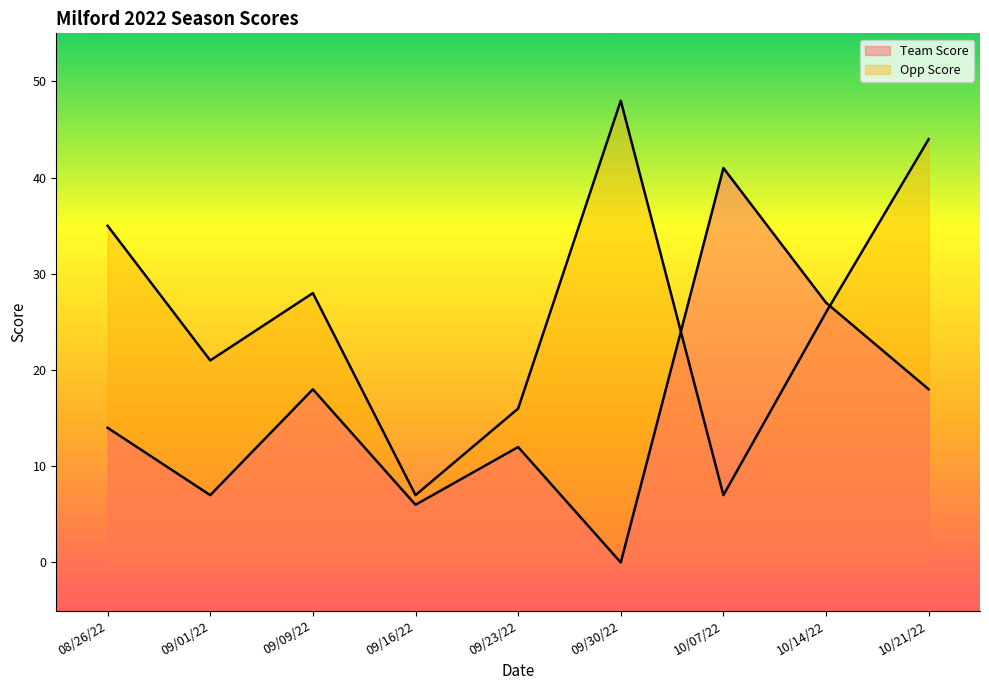

What is the sum of the Team Score values at 10/07/22 and 08/26/22?

55